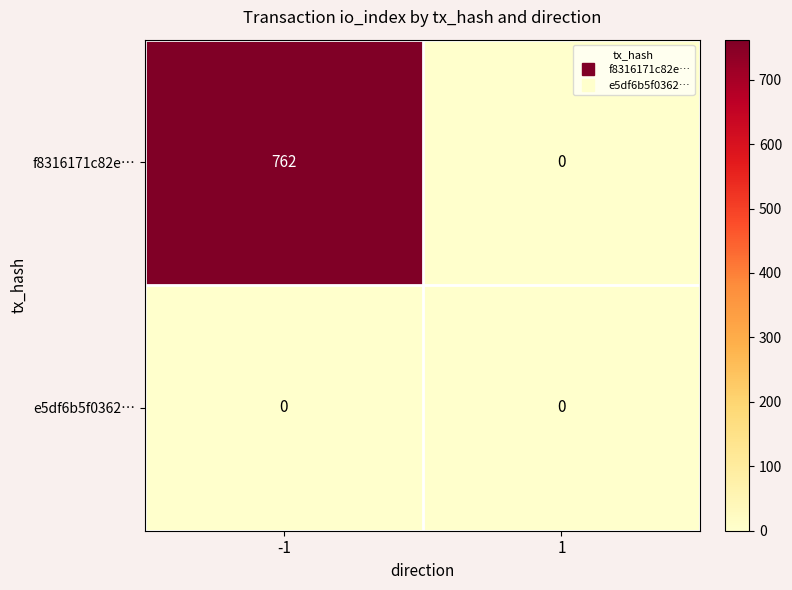

What is the greatest value displayed?

762